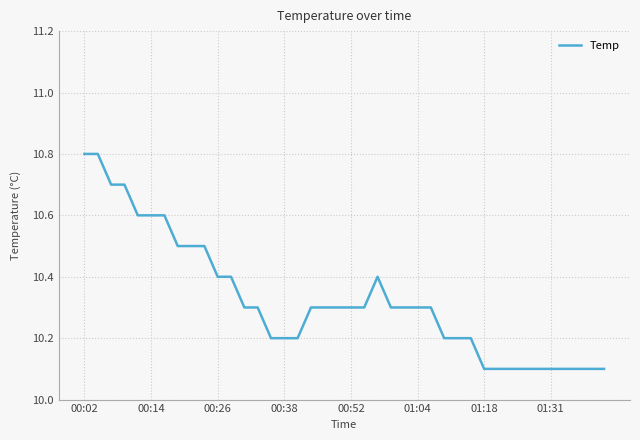

How many values are between 10 and 11?

40